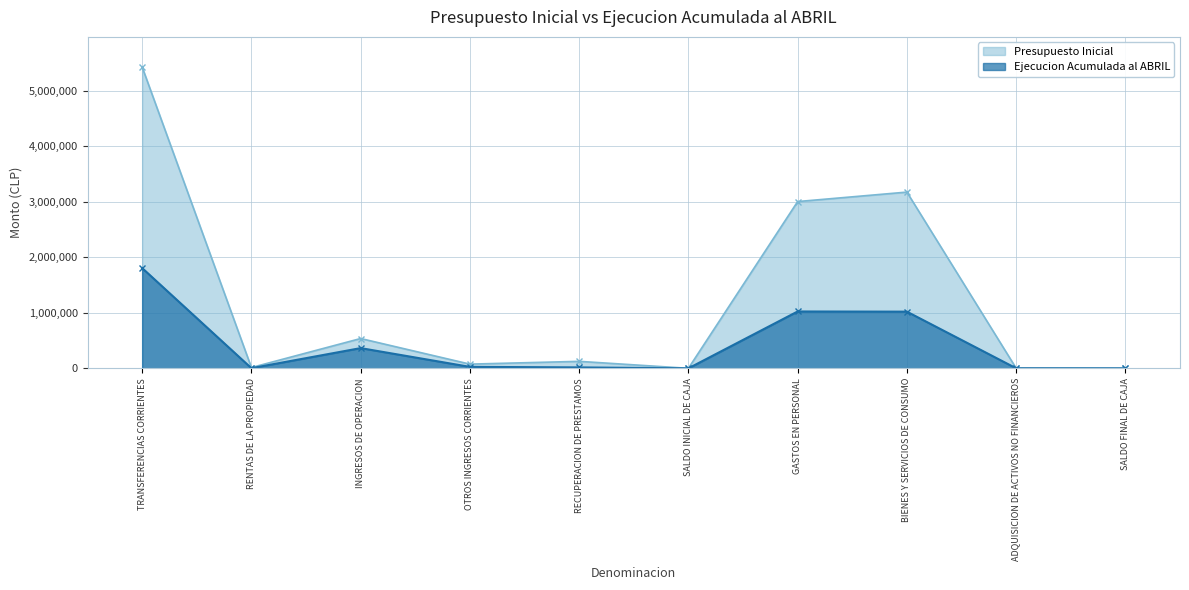

Reading right to left, transcribe all the data shown in this chart.

Presupuesto Inicial: 500	2260	3177343	3006746	474	126094	75988	537592	14518	5432183
Ejecucion Acumulada al ABRIL: 0	1163	1022147	1025174	0	17179	26756	364829	2992	1808091